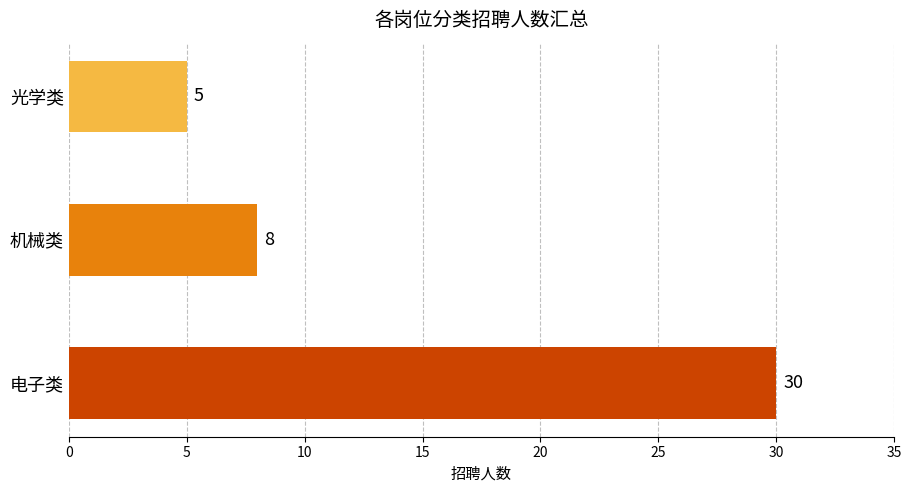

How many values are below 8?

1